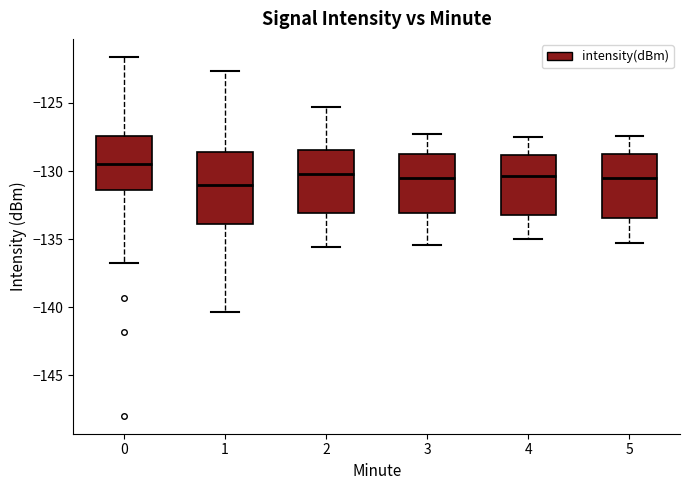

Where is the lower edge of the box at x = 1 on the y-axis? The values are not printed on the chart, so give them approximately, as read against the axis.

-134.0